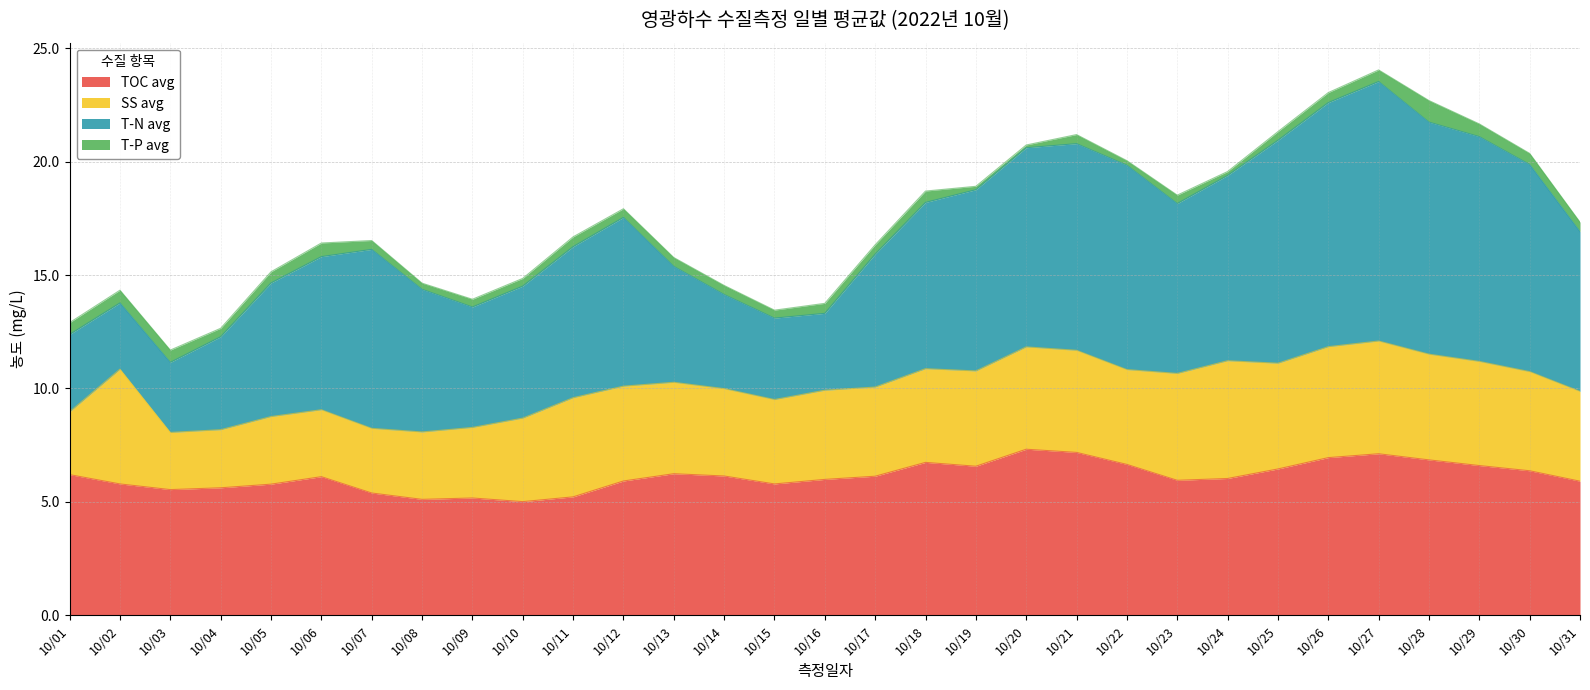

List the series in order of their peak value, highest first.

T-N avg, TOC avg, SS avg, T-P avg